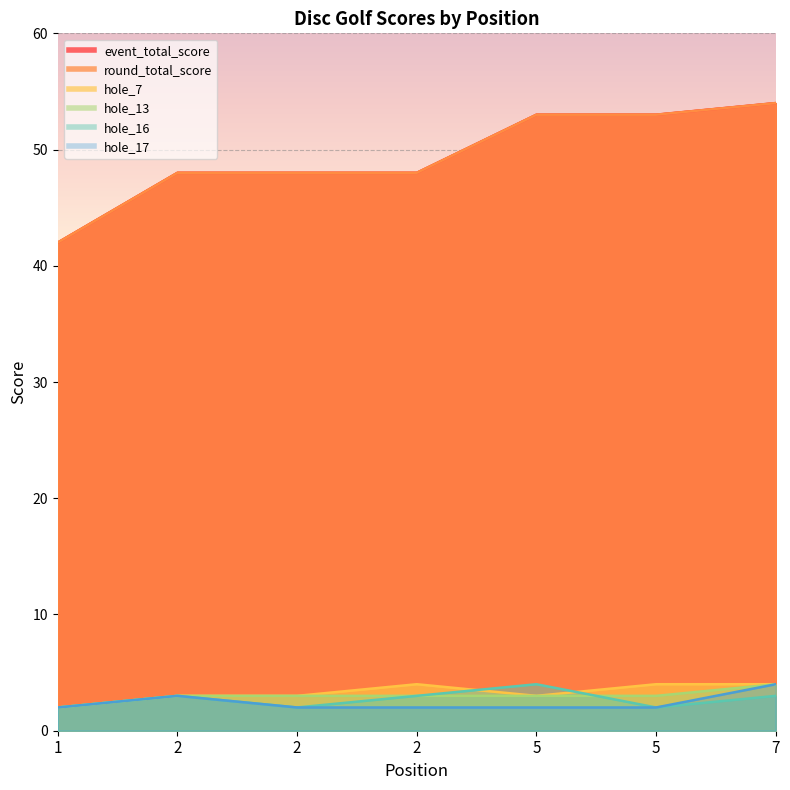

What is the sum of all hole_16 values?

19